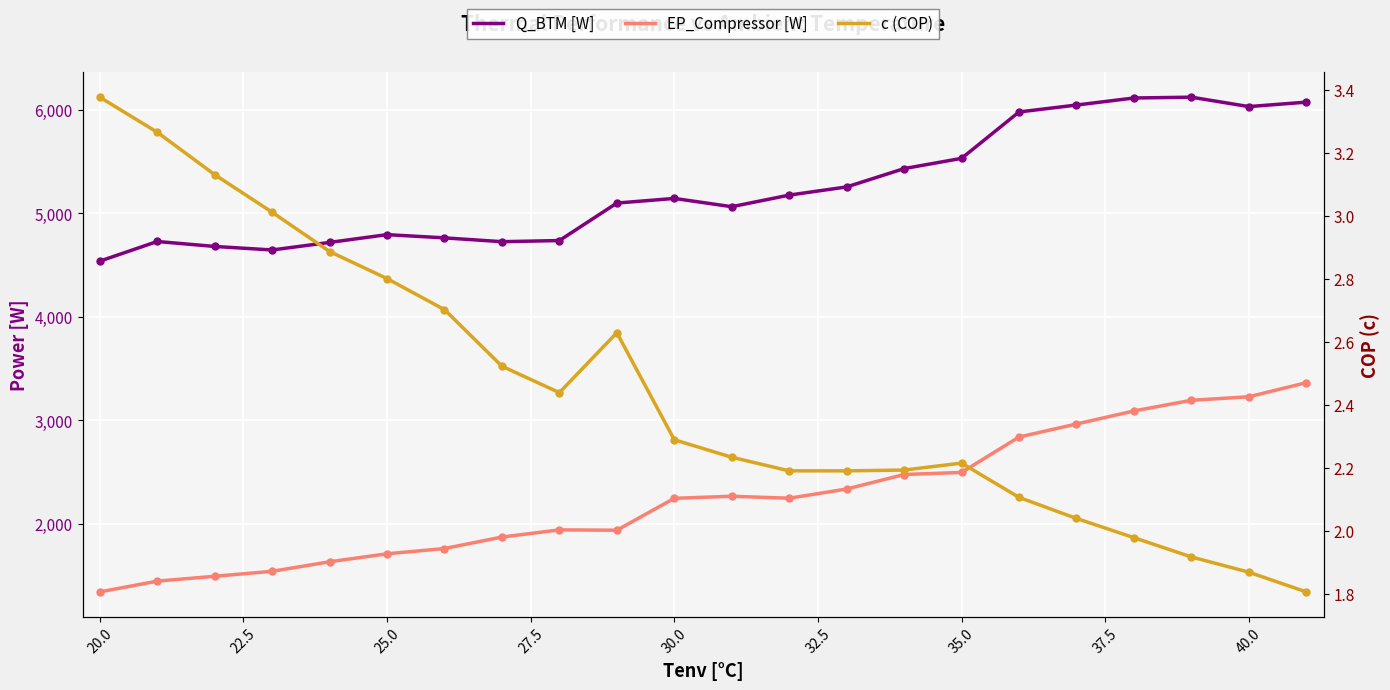

Which series has the largest total across all categories?

Q_BTM [W]